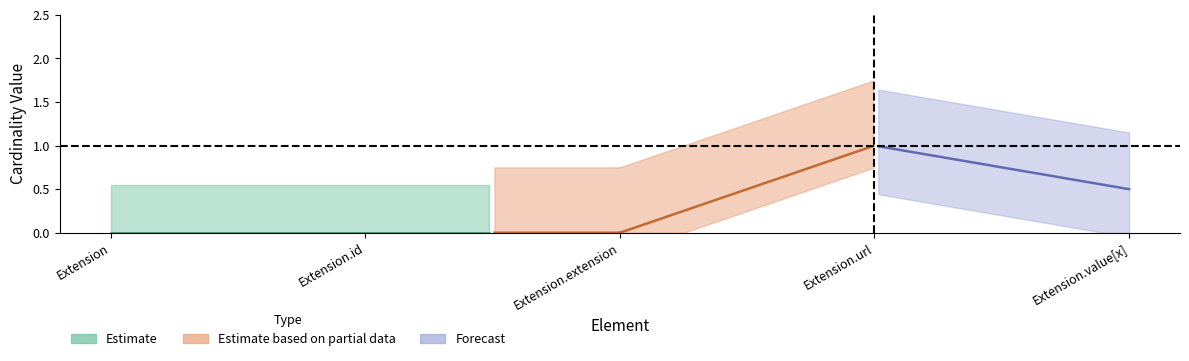

Is it true that Base Min equals 0 at Extension.url?

False